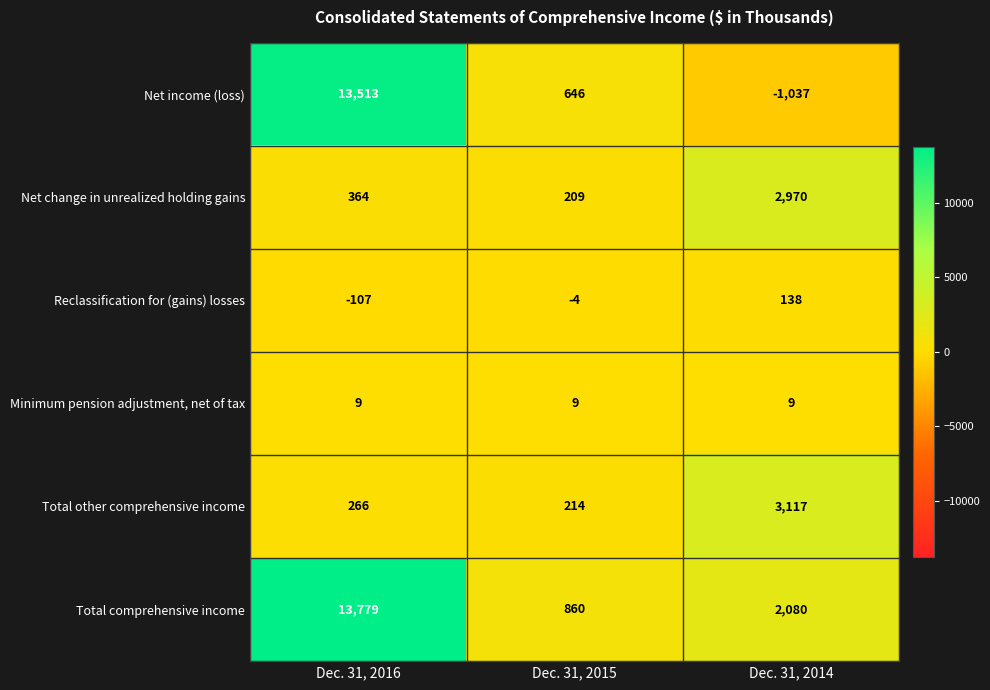

At how many categories does at least one series exceed 1110?

2